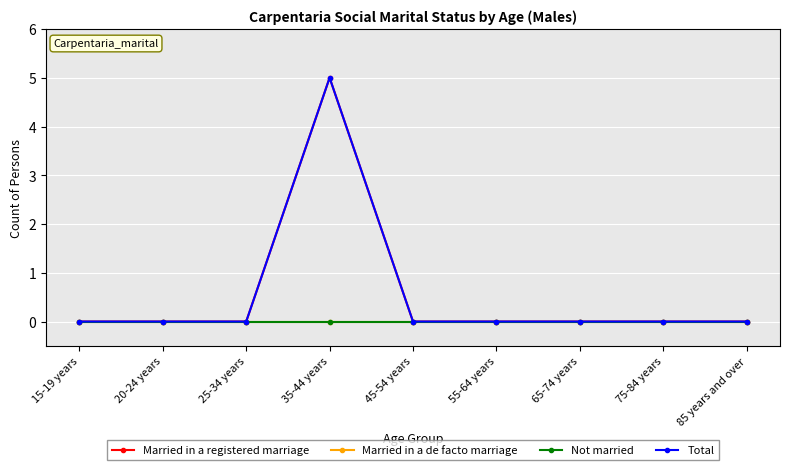

Which has a higher value, 75-84 years or 65-74 years?

75-84 years